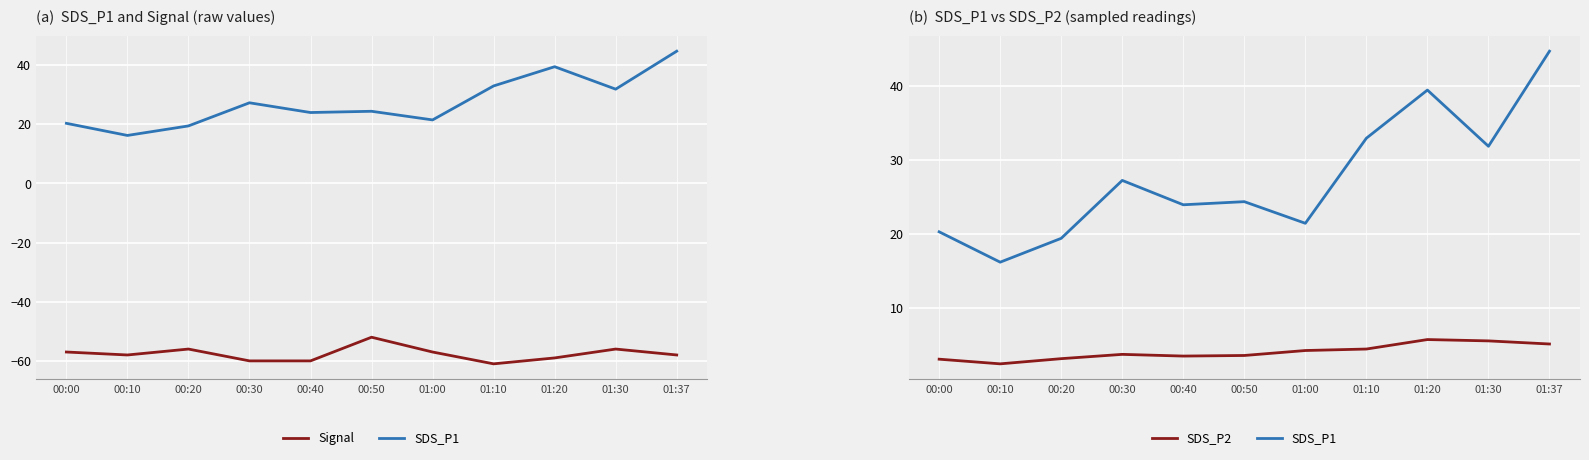

Reading left to right, extract all data points from this chart.

SDS_P1: 00:00=20.3	00:10=16.2	00:20=19.4	00:30=27.3	00:40=24.0	00:50=24.4	01:00=21.5	01:10=33.0	01:20=39.5	01:30=31.9	01:37=44.7
Signal: 00:00=-57.0	00:10=-58.0	00:20=-56.0	00:30=-60.0	00:40=-60.0	00:50=-52.0	01:00=-57.0	01:10=-61.0	01:20=-59.0	01:30=-56.0	01:37=-58.0
SDS_P2: 00:00=3.1	00:10=2.5	00:20=3.2	00:30=3.8	00:40=3.5	00:50=3.6	01:00=4.3	01:10=4.5	01:20=5.8	01:30=5.6	01:37=5.2